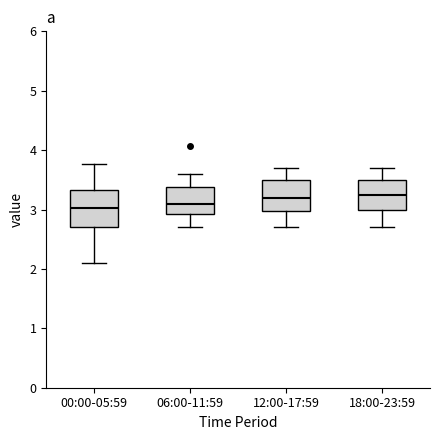

Where is the upper edge of the box for 18:00-23:59 on the y-axis? The values are not printed on the chart, so give them approximately, as read against the axis.

3.5